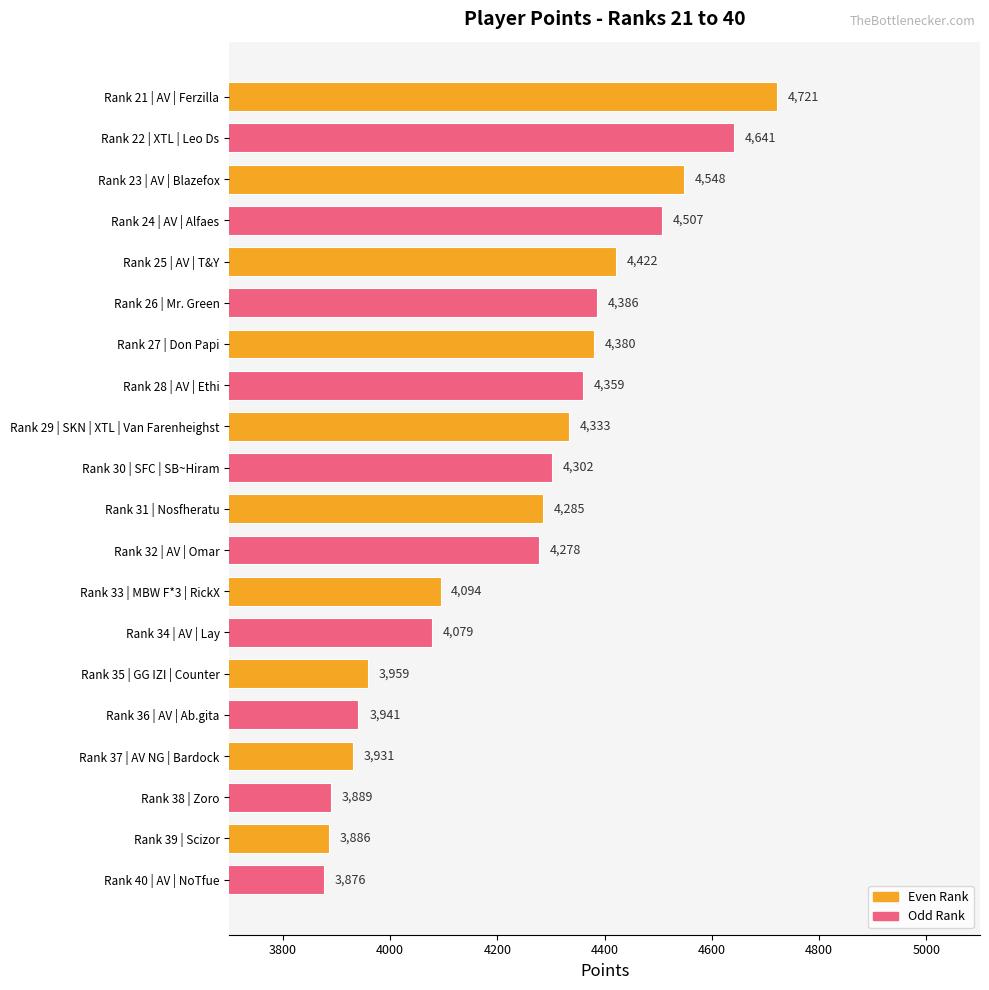

Does the chart contain stacked bars?

No